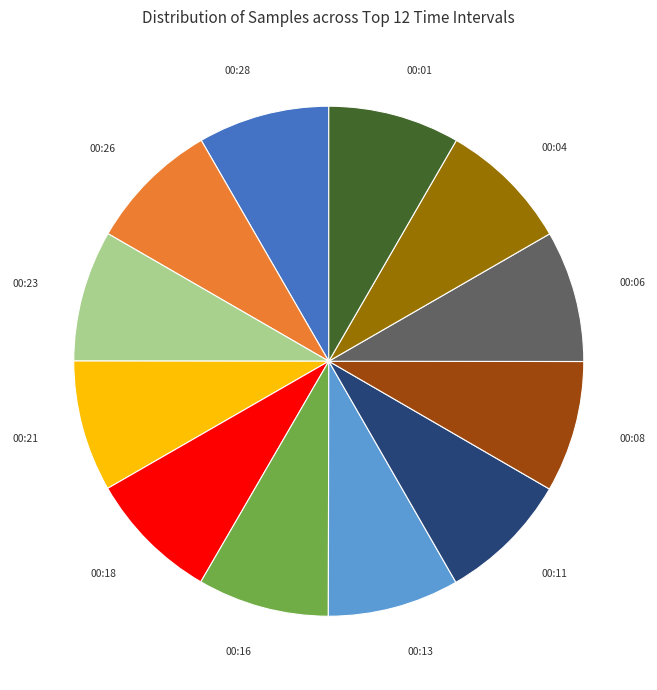

How many segments does this pie chart have?

12